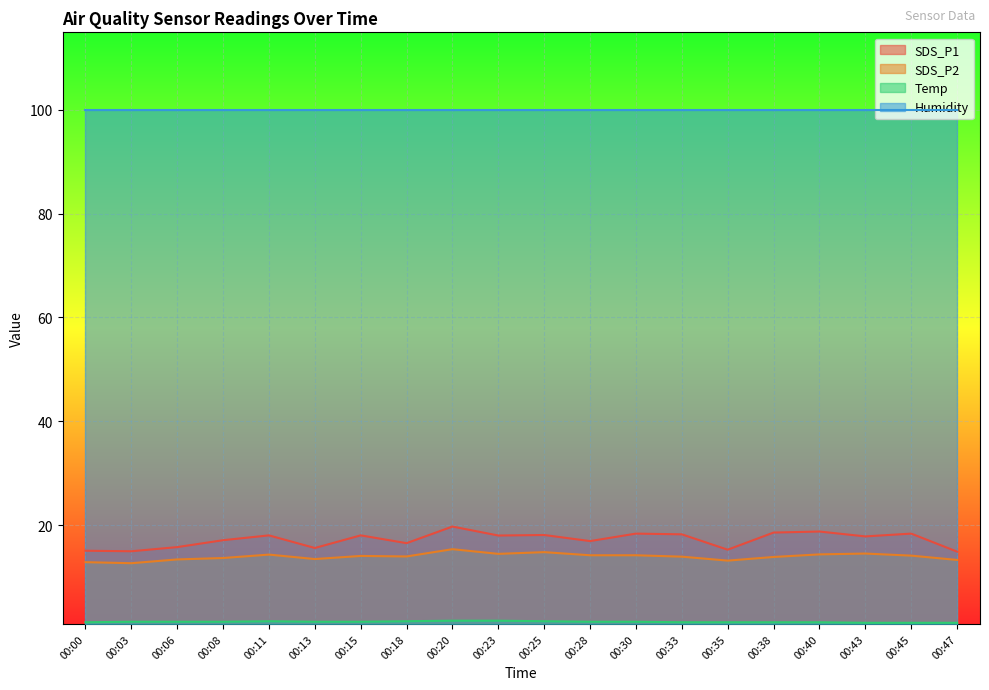

How many series are shown in this chart?

4